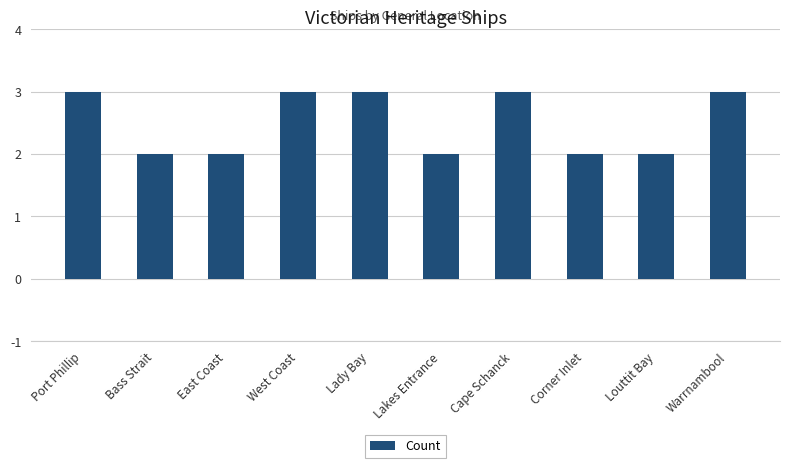

Reading left to right, extract all data points from this chart.

Port Phillip=3	Bass Strait=2	East Coast=2	West Coast=3	Lady Bay=3	Lakes Entrance=2	Cape Schanck=3	Corner Inlet=2	Louttit Bay=2	Warrnambool=3